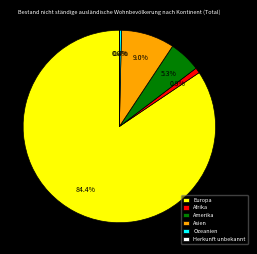

What portion of the pie excludes Ozeanien?

99.6%